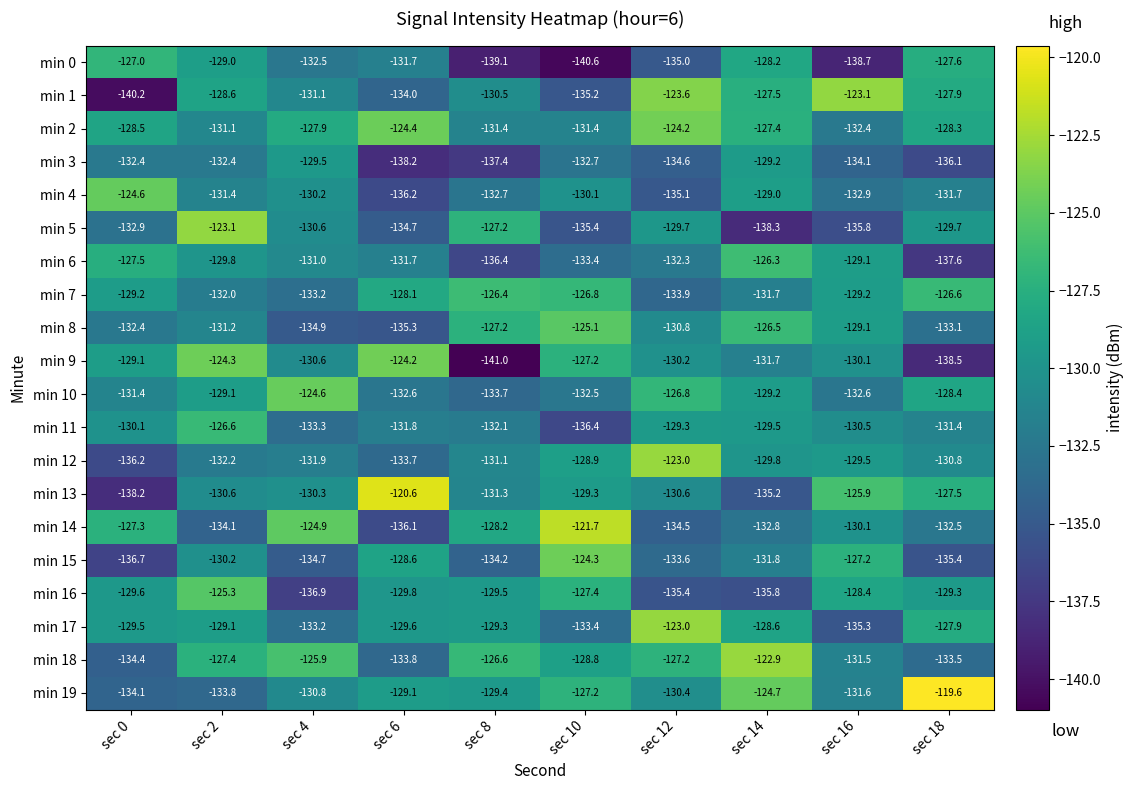

Read the min 13 value at sec 4.

-130.3